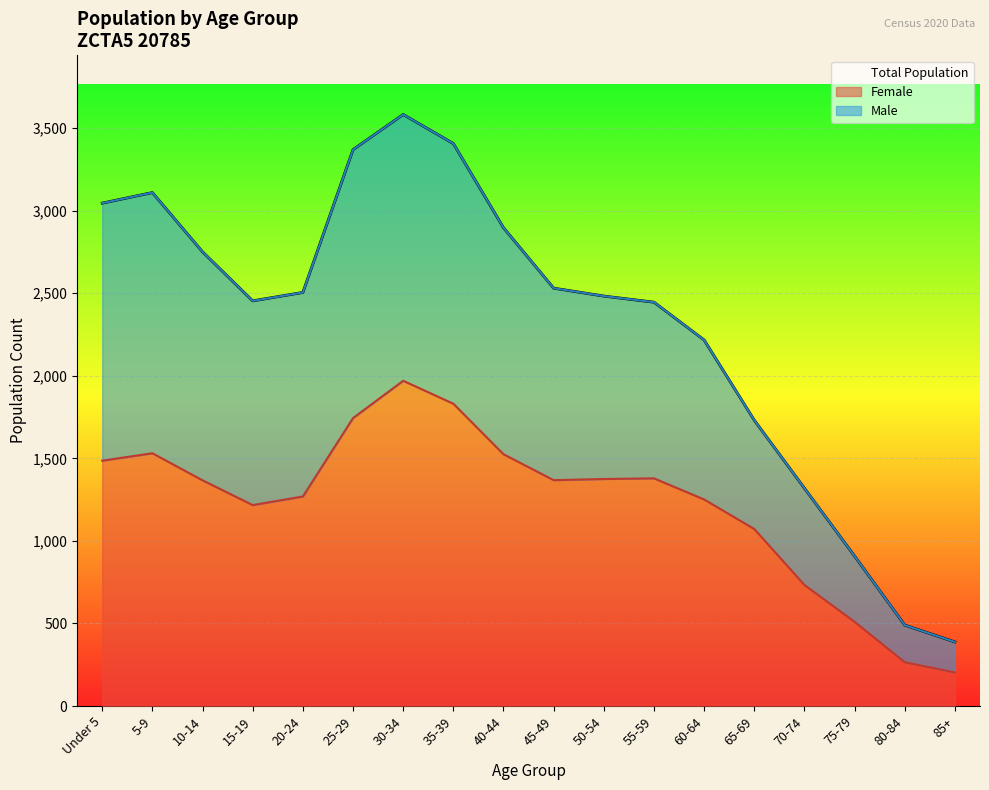

Read the Under 5 years value at 15-19, to the nearest 100.

2500